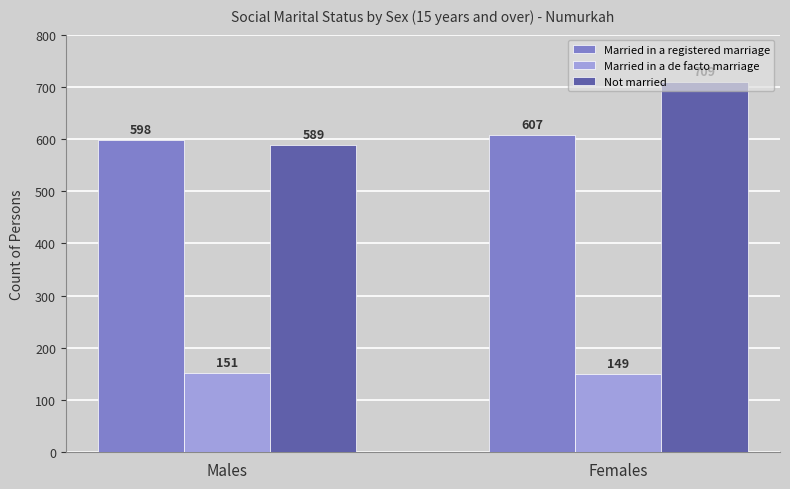

The value of Married in a de facto marriage at Males is 151. True or false?

True